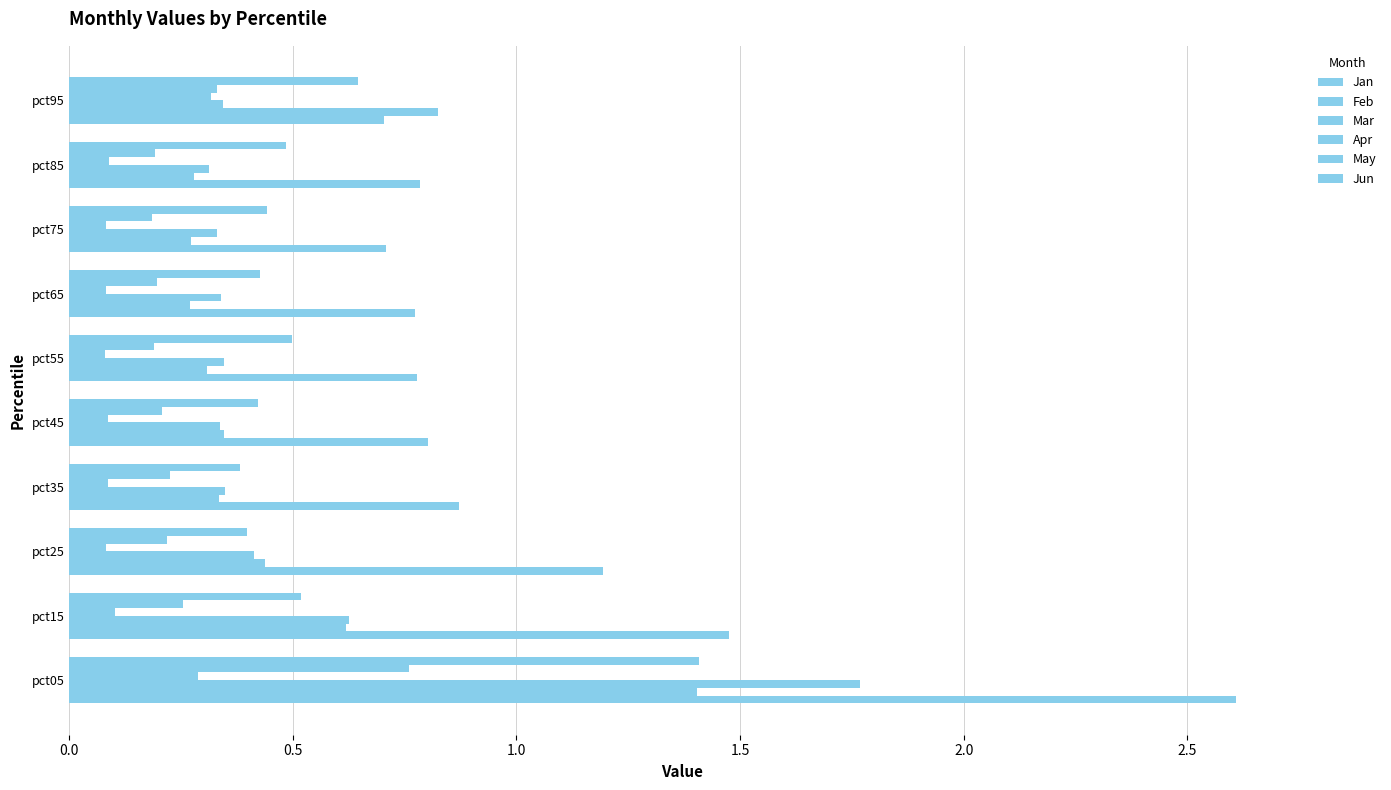

How many data points does each series have?

10